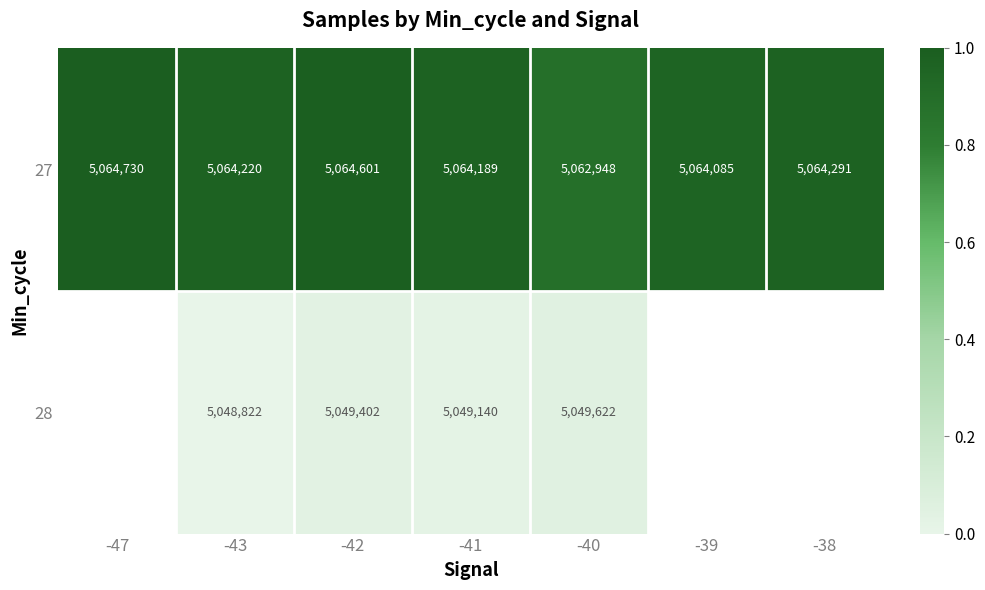

Is the value of 28 at -42 greater than the value of 27 at -38?

No